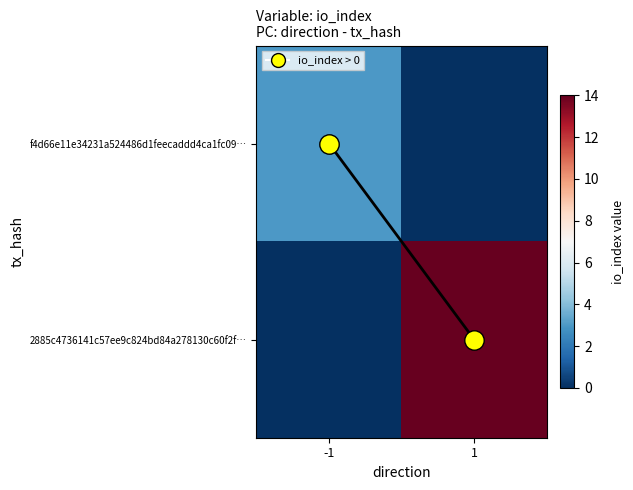

What is the difference between the maximum and minimum values in the 2885c4736141c57ee9c824bd84a278130c60f2f… series?

14